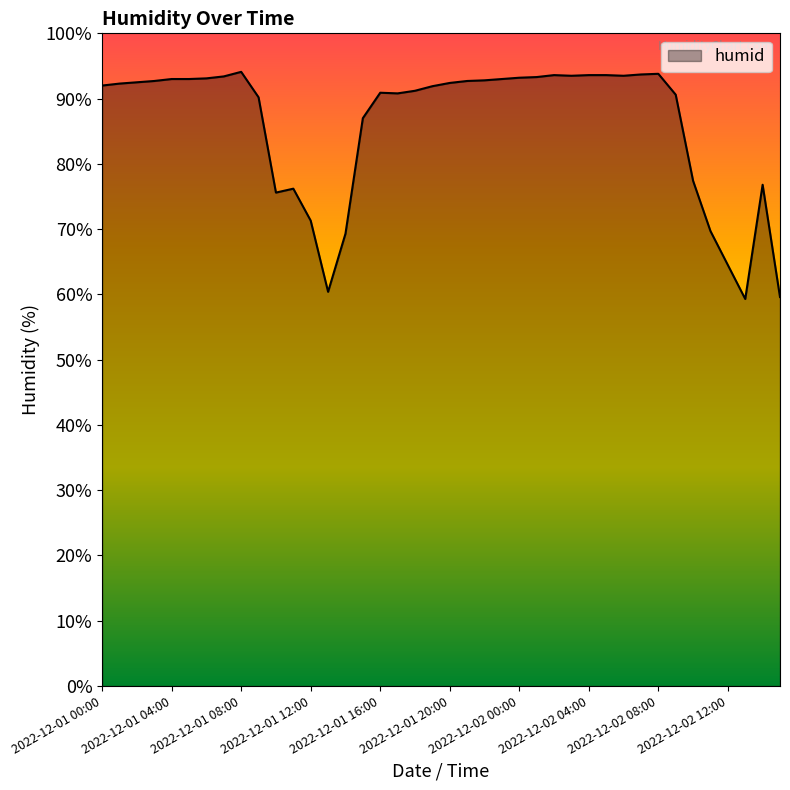

What is the greatest value displayed?

94.1